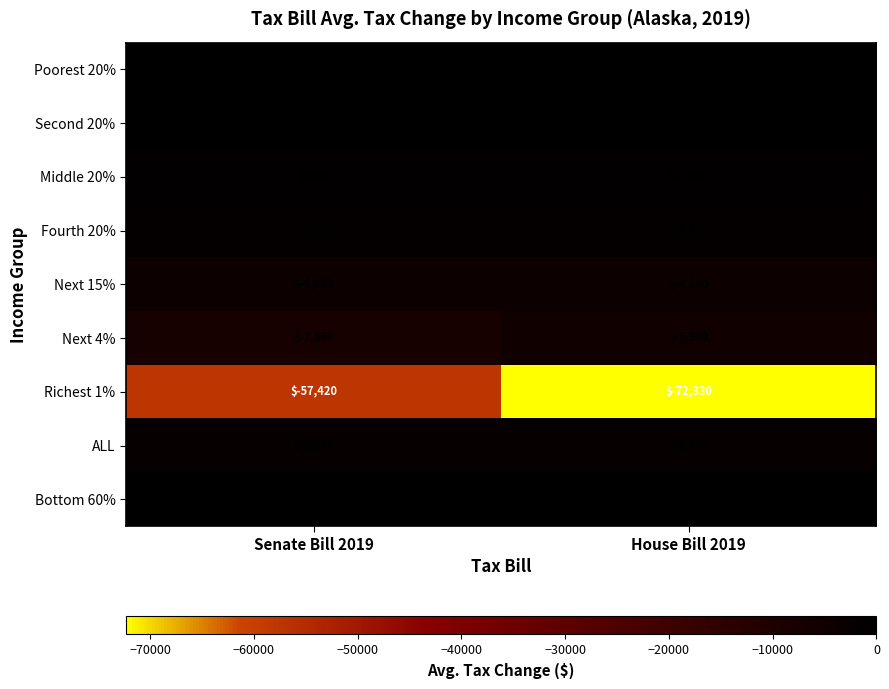

Rank the series at Senate Bill 2019 from lowest to highest value.

Richest 1%, Next 4%, Next 15%, ALL, Fourth 20%, Middle 20%, Bottom 60%, Second 20%, Poorest 20%